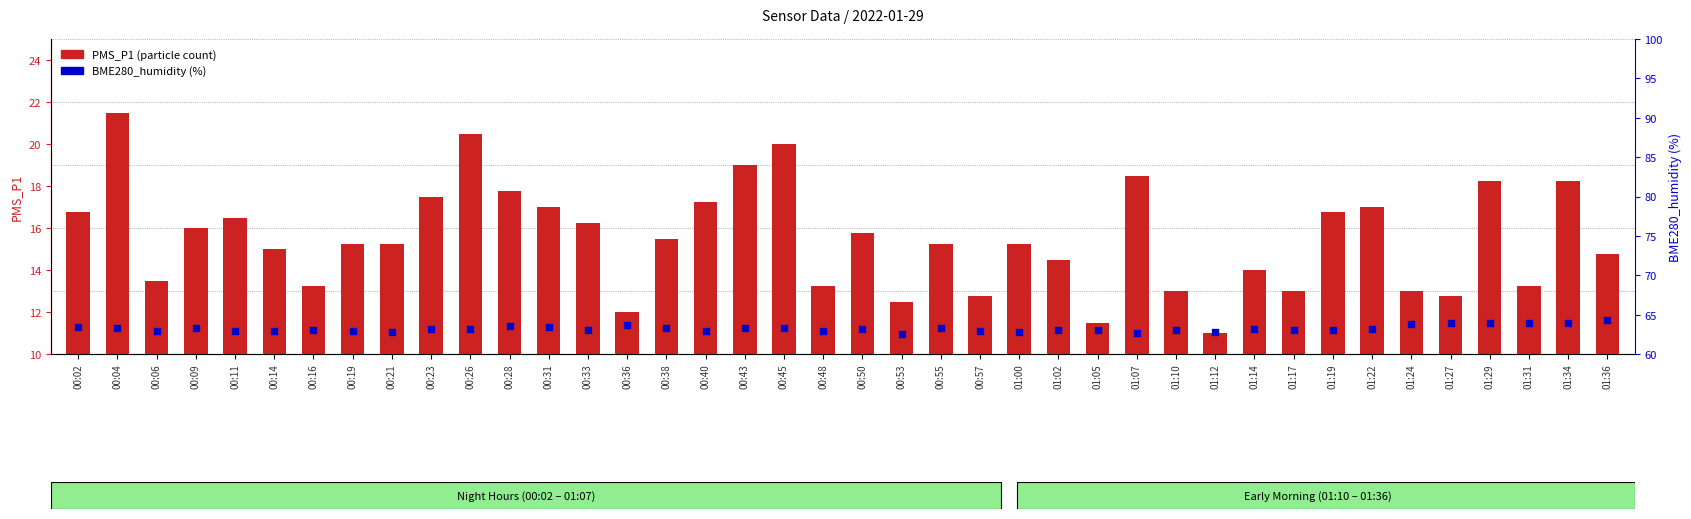

What are all the series names shown in the legend?

PMS_P1 (particle count), BME280_humidity (%)